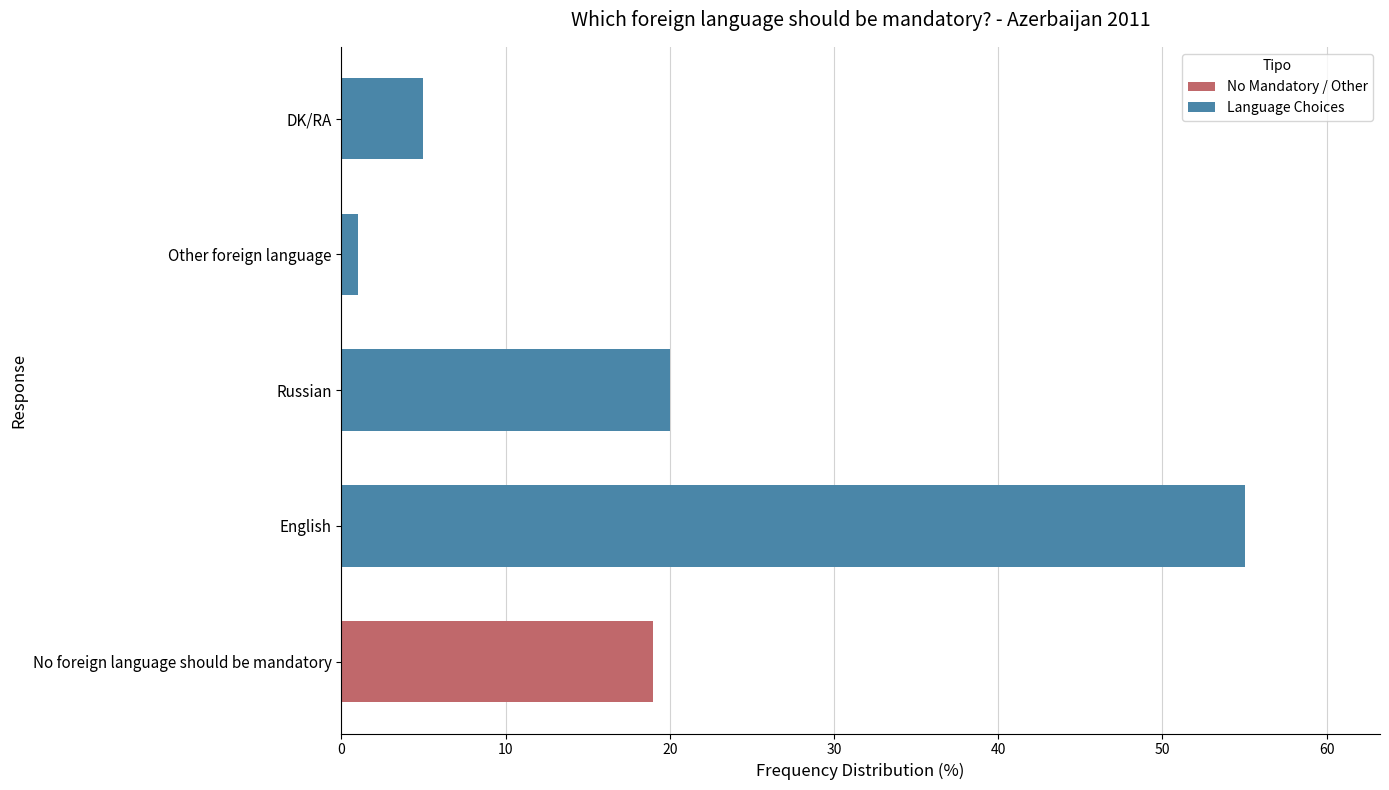

What is the maximum value shown in the chart?

55